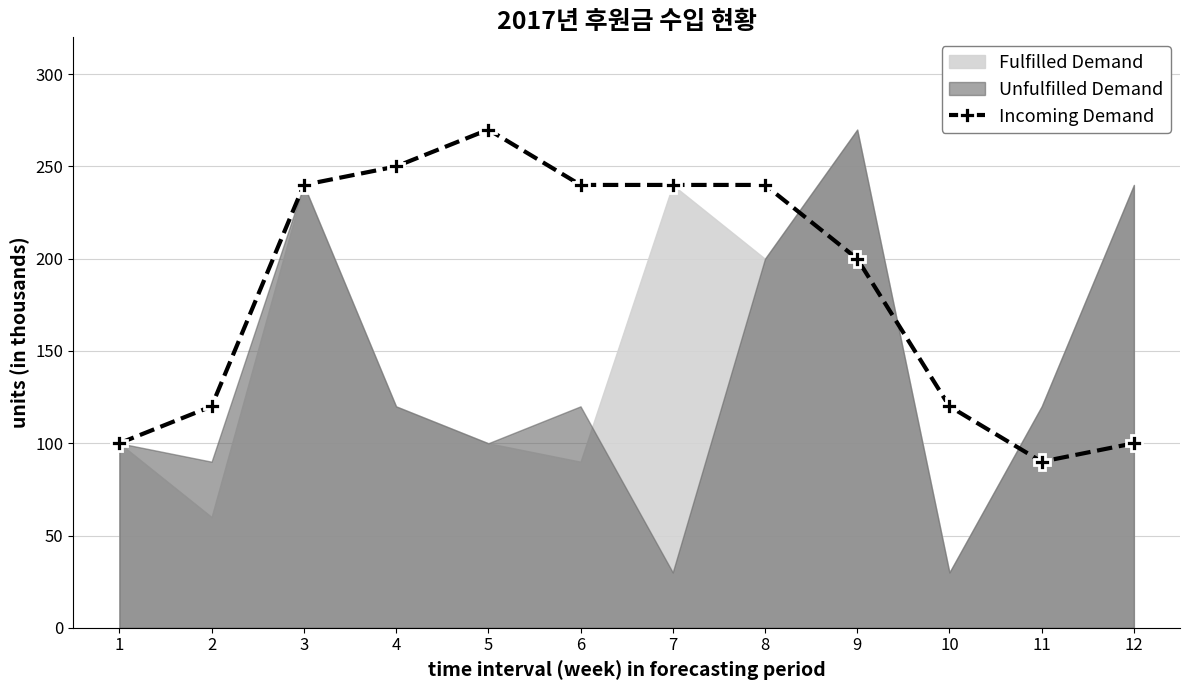

What is the ratio of the value at 10 to the value at 8?

0.5